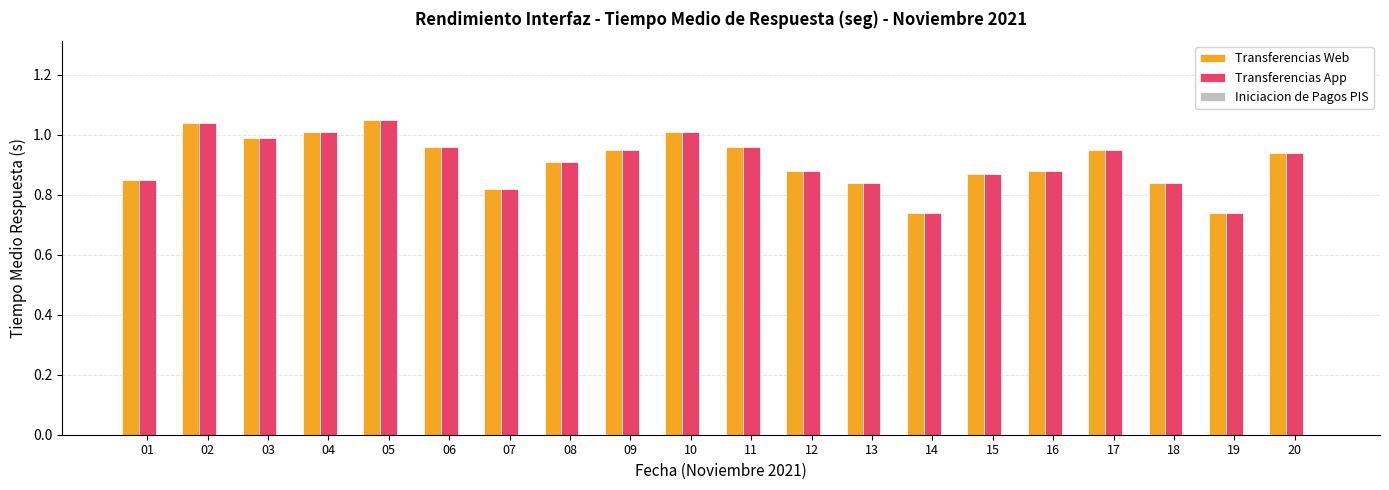

What is the difference between the maximum and second lowest values in the Transferencias Web series?

0.3